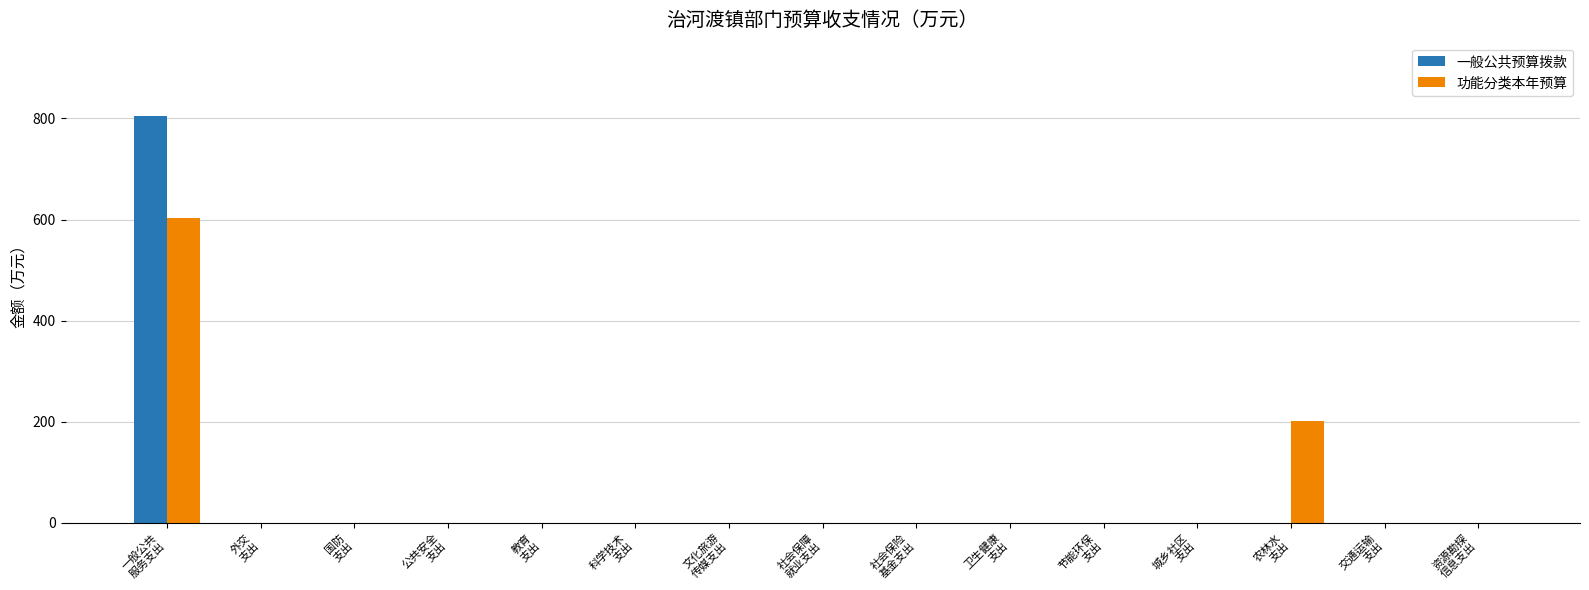

What is the maximum value for 功能分类本年预算?

603